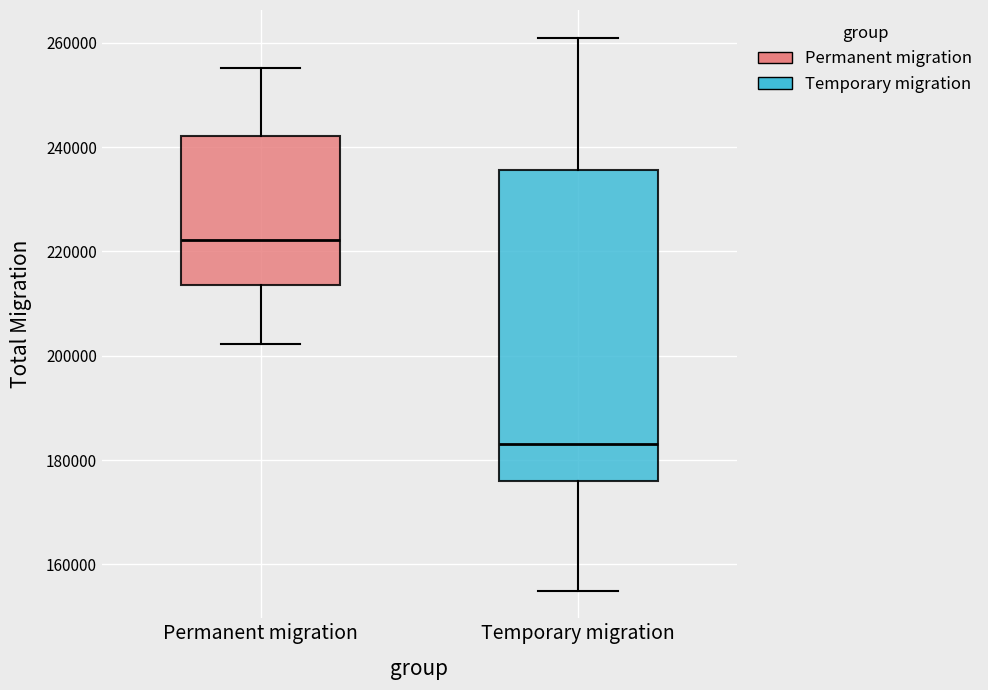

Where does the median line of the box for Permanent migration sit on the y-axis? The values are not printed on the chart, so give them approximately, as read against the axis.

222000